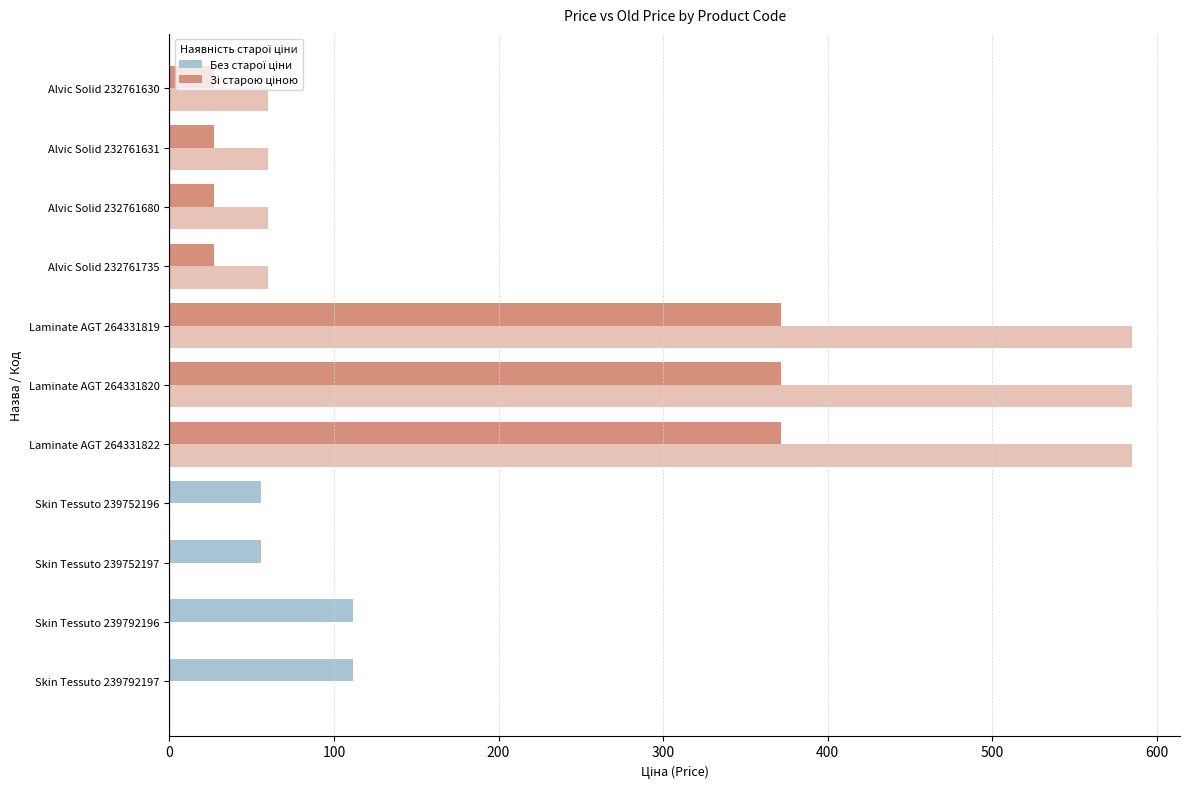

How many data points does each series have?

11